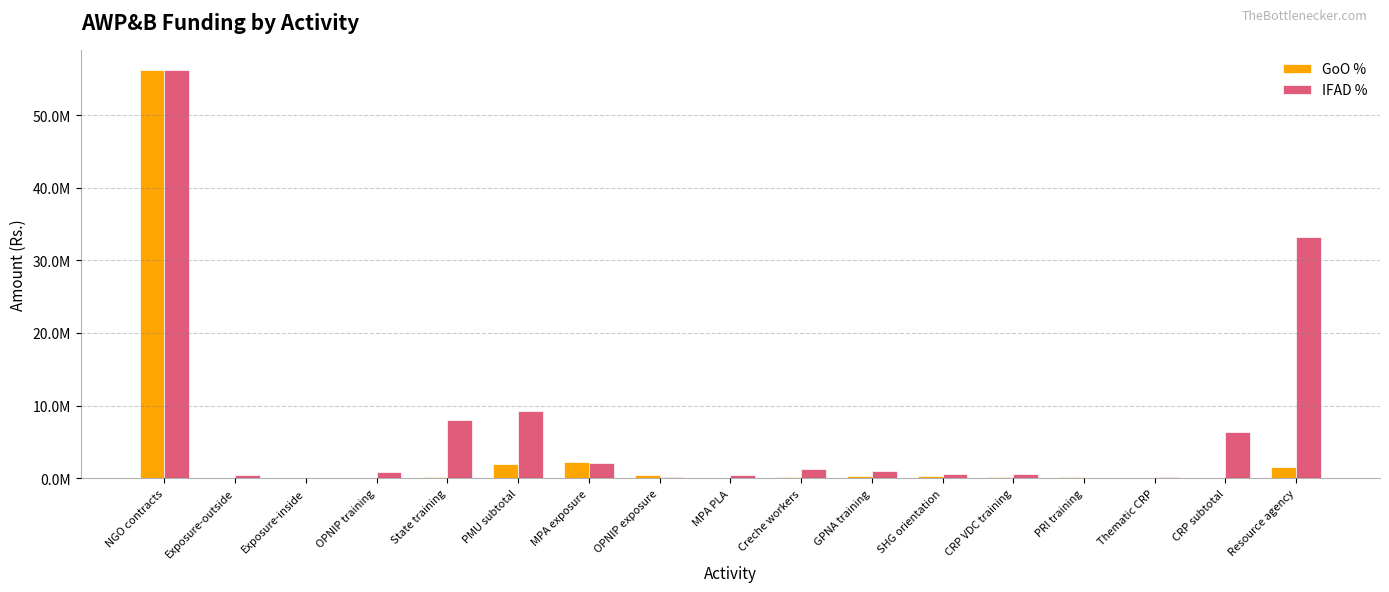

What are all the series names shown in the legend?

GoO %, IFAD %